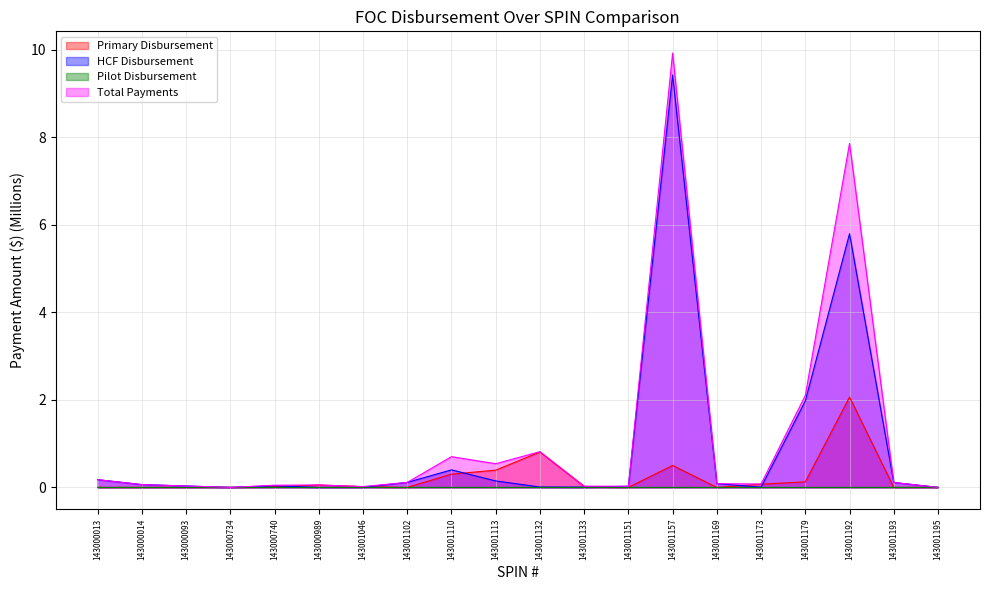

At which label is Primary Disbursement closest to 1?

143001132